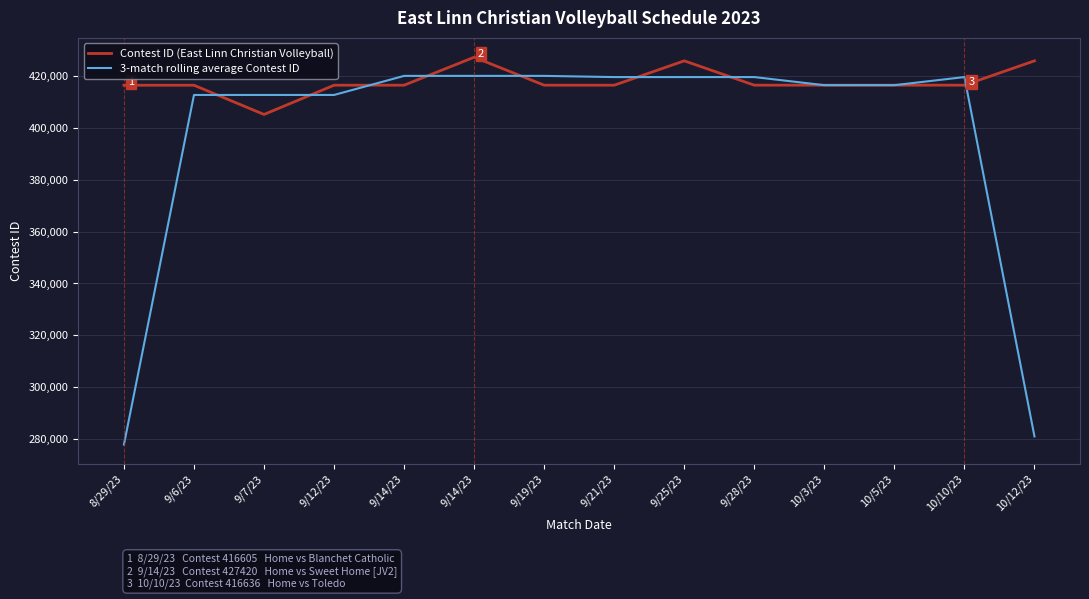

True or false: Contest ID (East Linn Christian Volleyball) and 3-match rolling average Contest ID intersect in this chart.

True